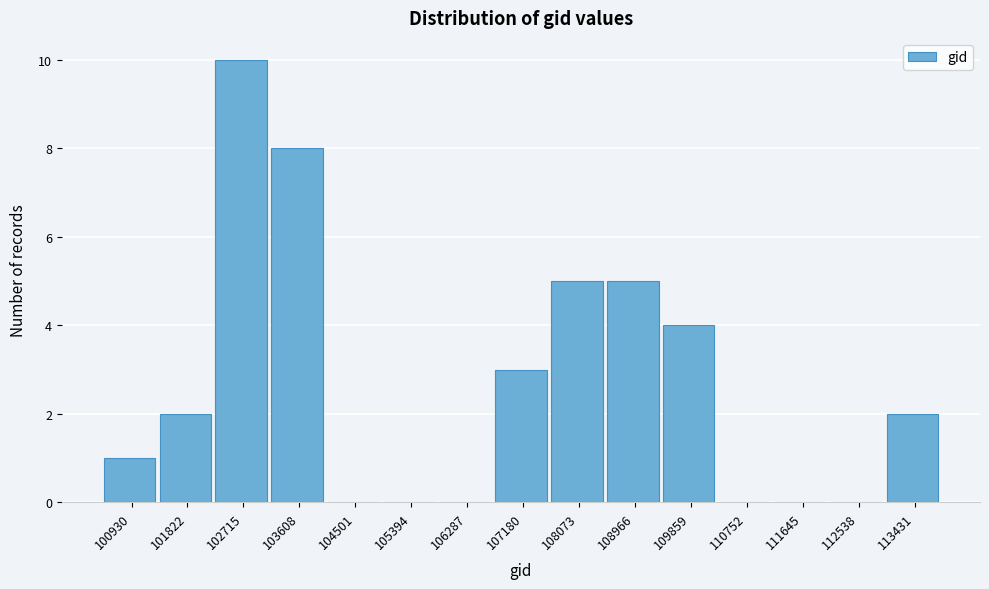

Reading left to right, extract all data points from this chart.

100930=1	101822=2	102715=10	103608=8	104501=0	105394=0	106287=0	107180=3	108073=5	108966=5	109859=4	110752=0	111645=0	112538=0	113431=2